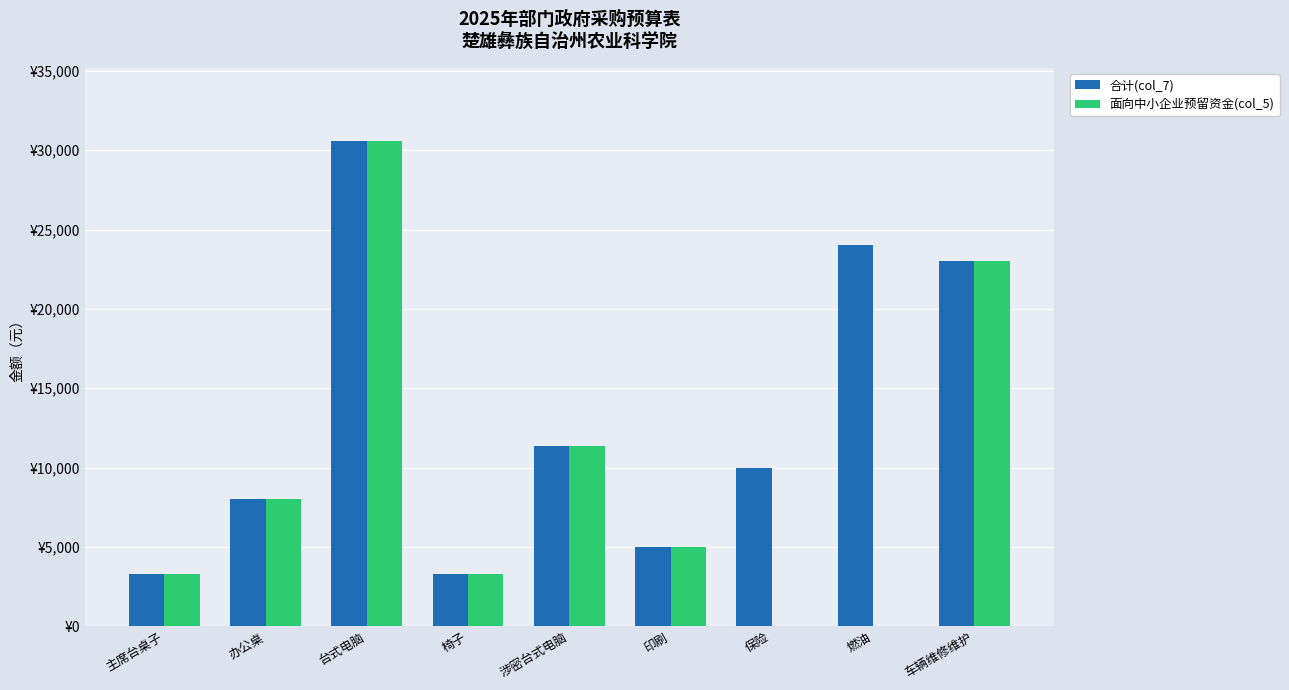

What are all the series names shown in the legend?

合计(col_7), 面向中小企业预留资金(col_5)